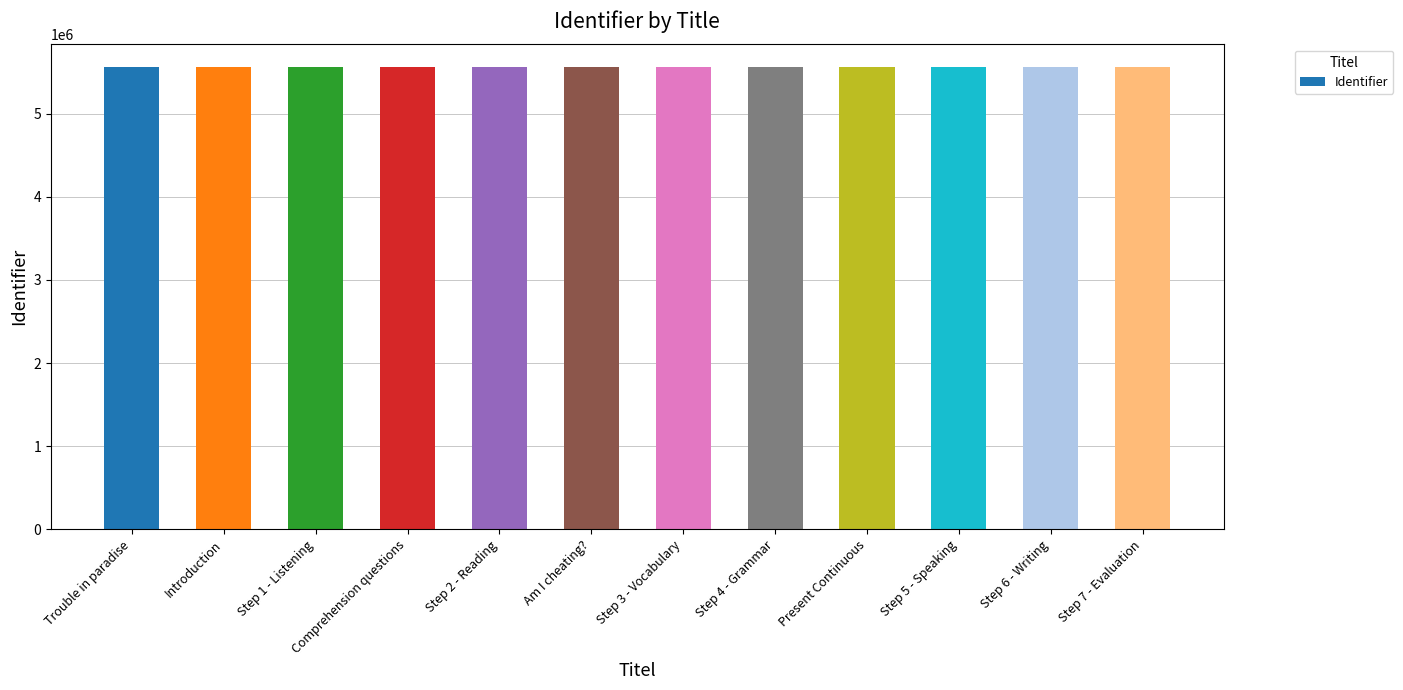

What is the value of the 7th bar from the left?

5554707